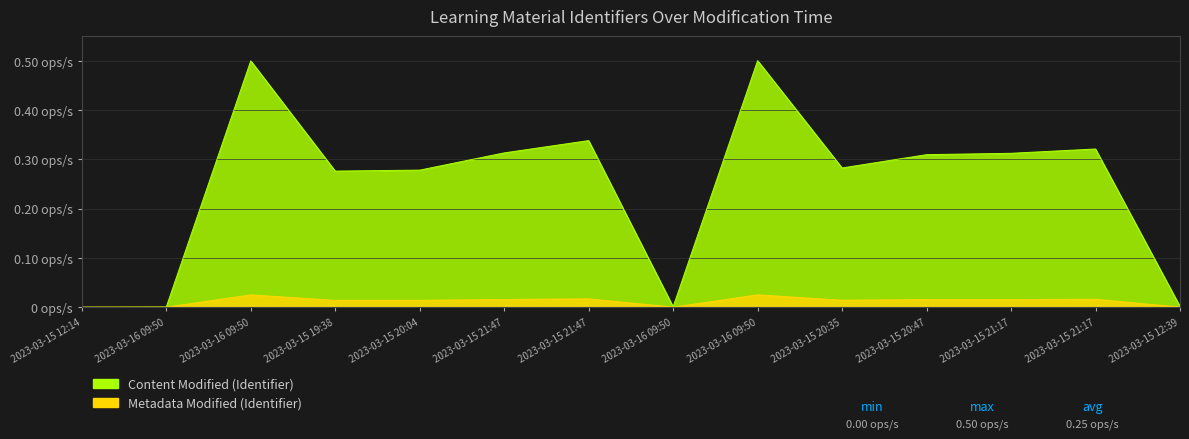

True or false: Content Modified and Metadata Modified intersect in this chart.

False